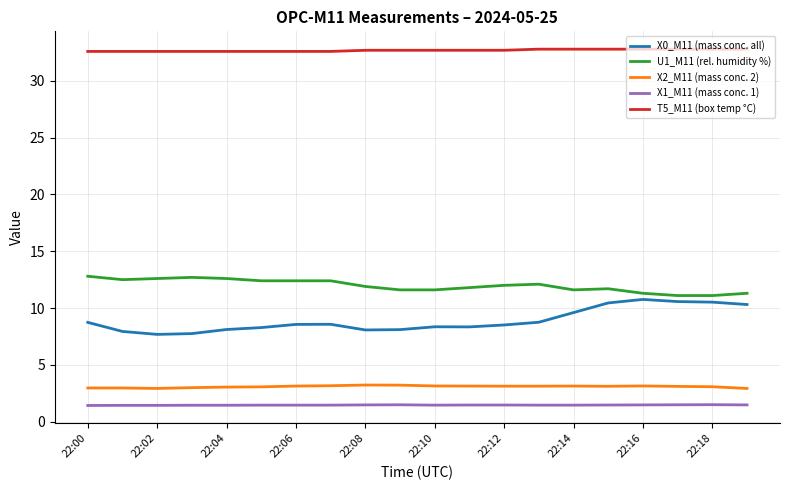

What is the maximum value shown in the chart?

32.8